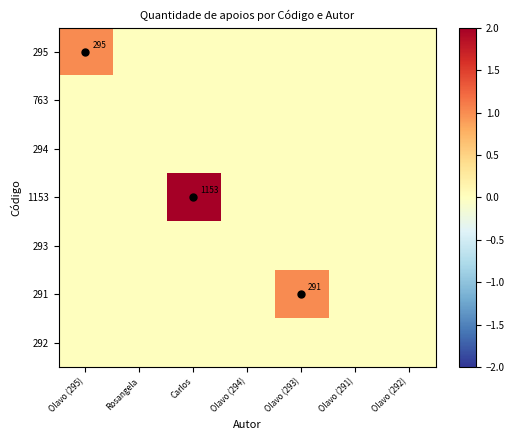

Is it true that 1153 equals 0 at Olavo (292)?

True